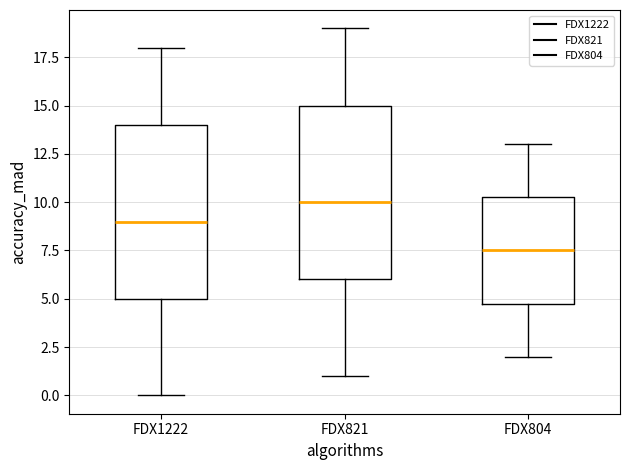

Where does the upper whisker of the box for FDX821 end on the y-axis? The values are not printed on the chart, so give them approximately, as read against the axis.

19.0